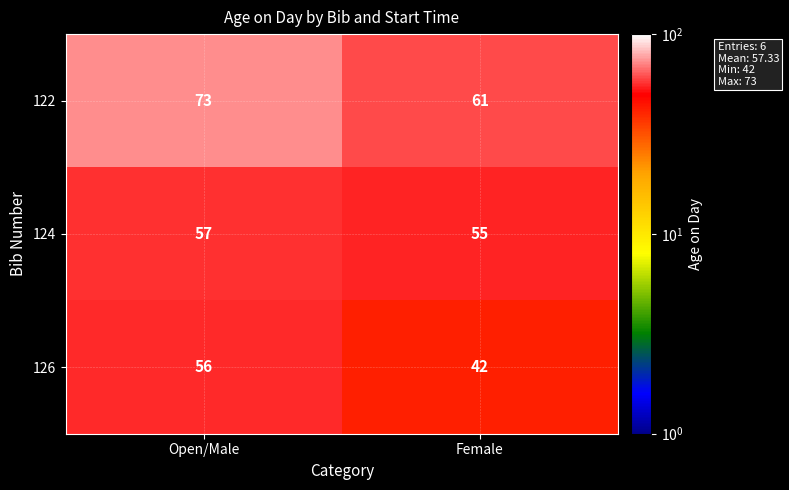

Count the number of data series in this chart.

3